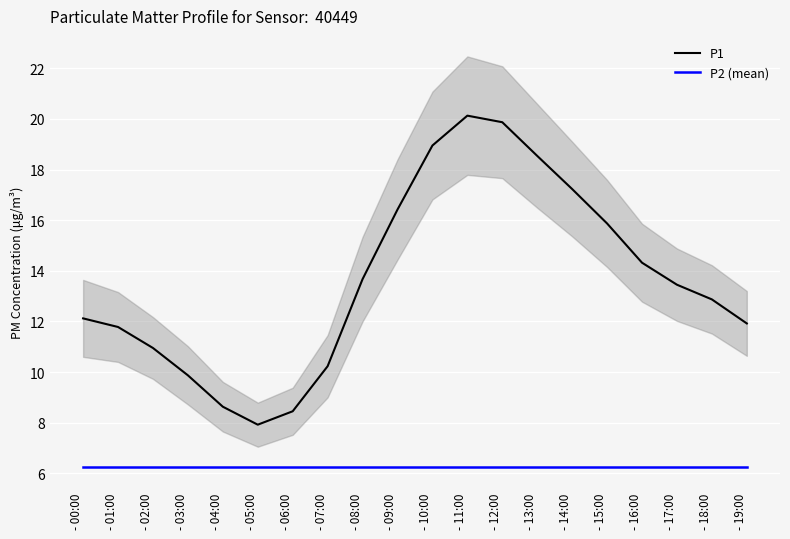

The P2 (mean) series shows 2.1 at - 09:00. True or false?

False